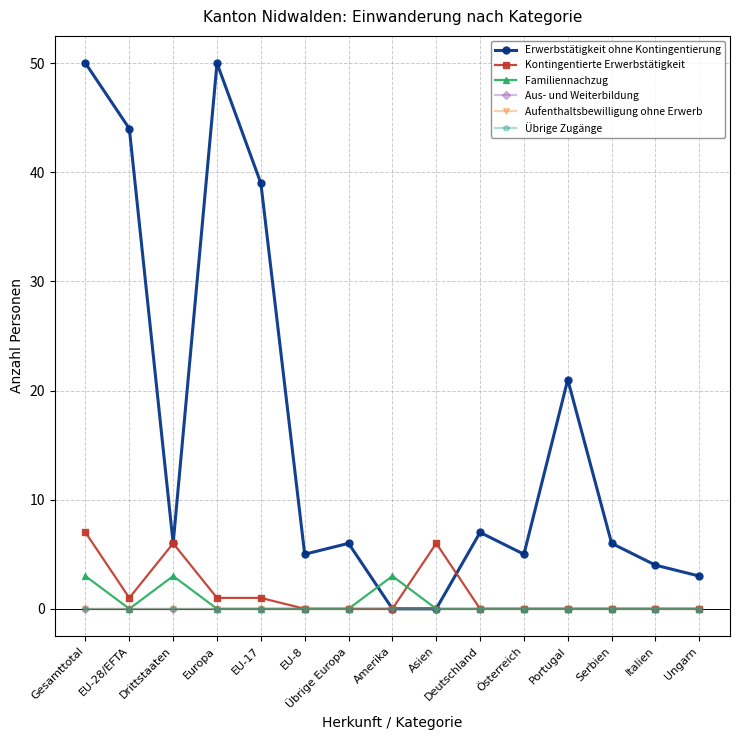

Does the chart have visible grid lines?

Yes